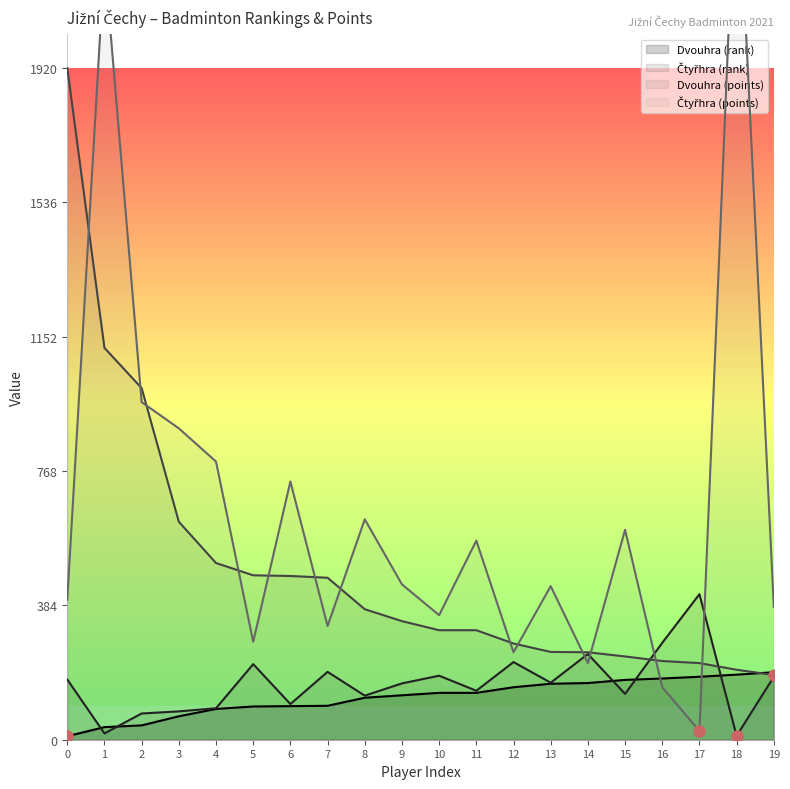

The value of Dvouhra (rank) at 9 is 127. True or false?

True